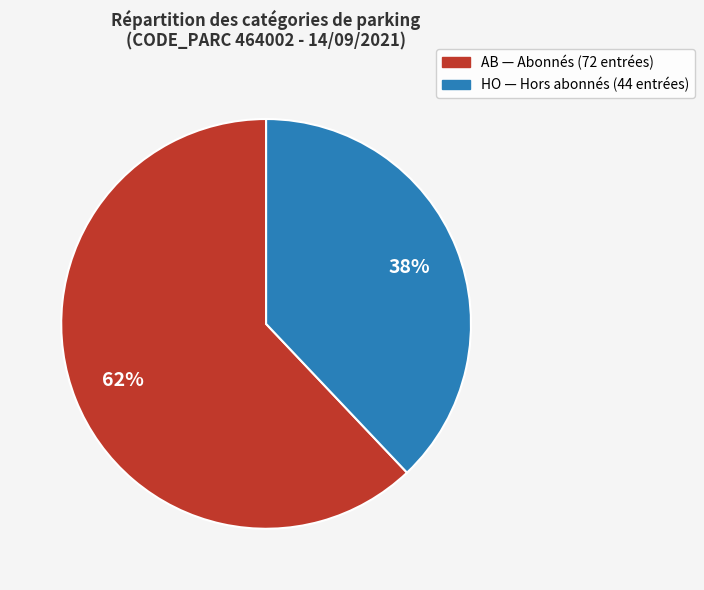

Count the number of slices in the pie.

2